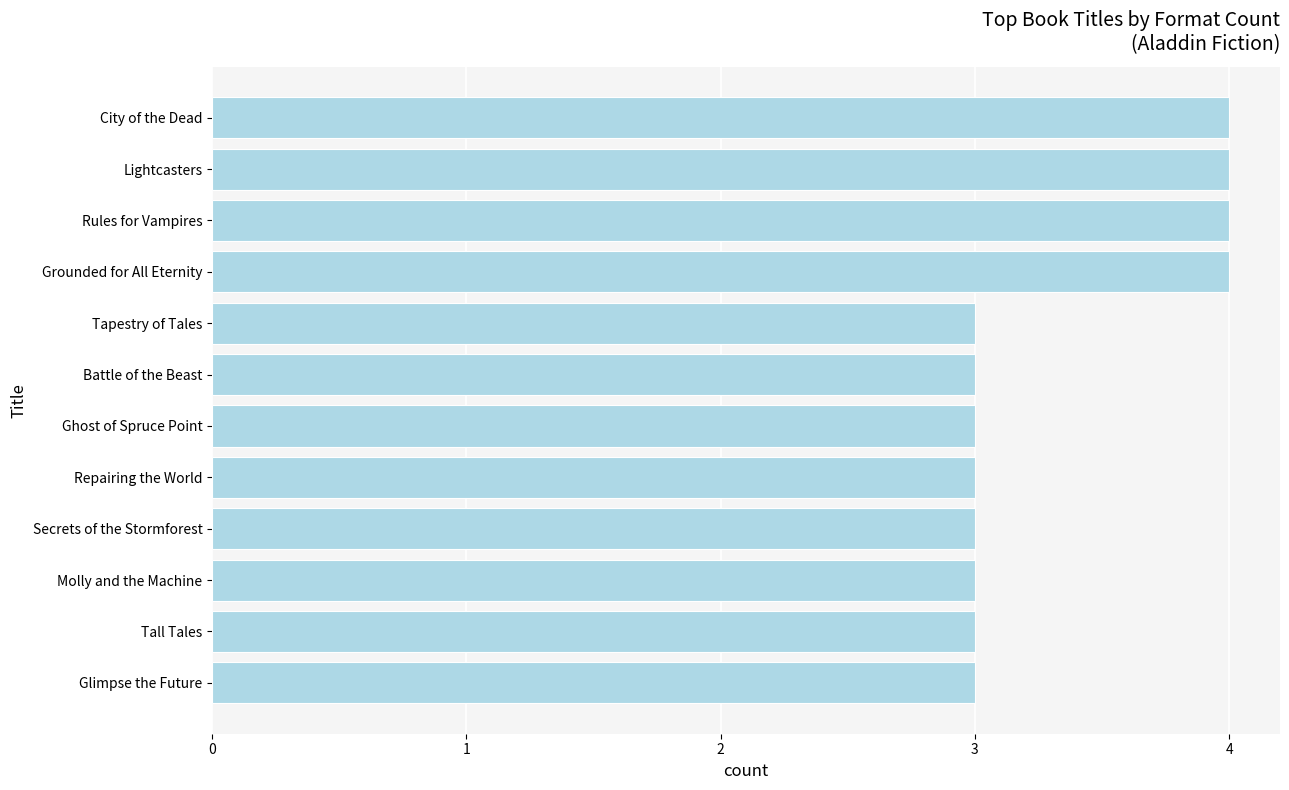

What is the smallest value displayed?

3